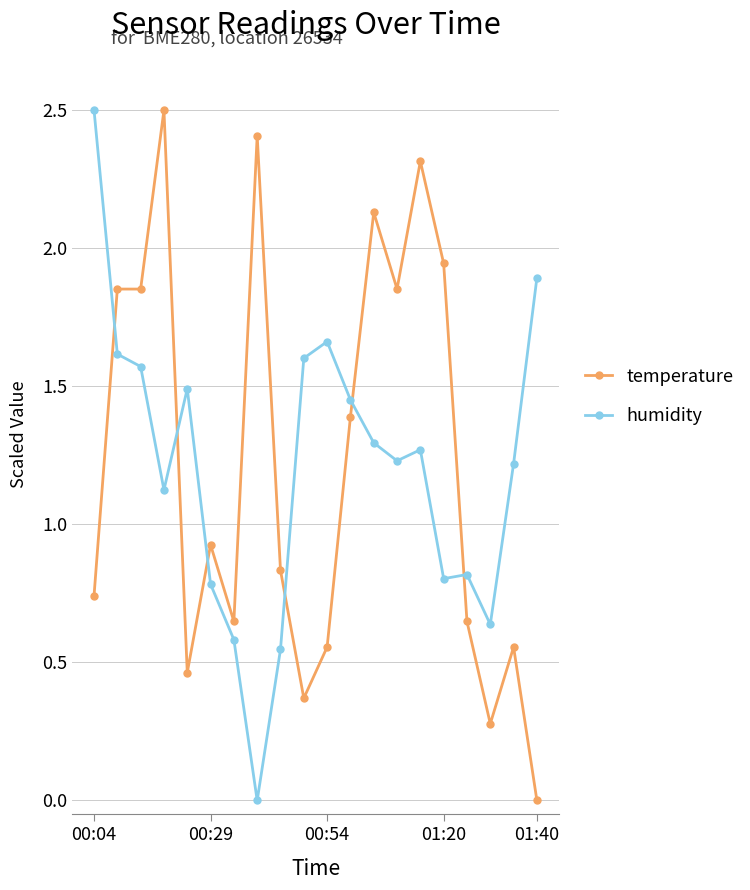

Which series ends up on top after the final intersection of temperature and humidity?

humidity